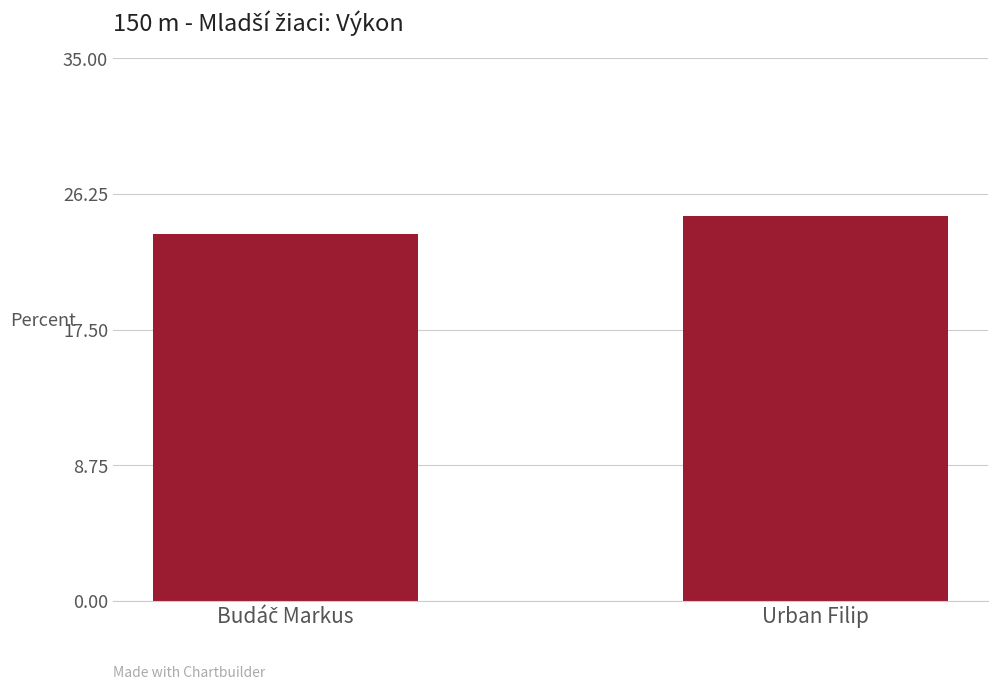

What is the value of the 1st bar from the left?

23.7